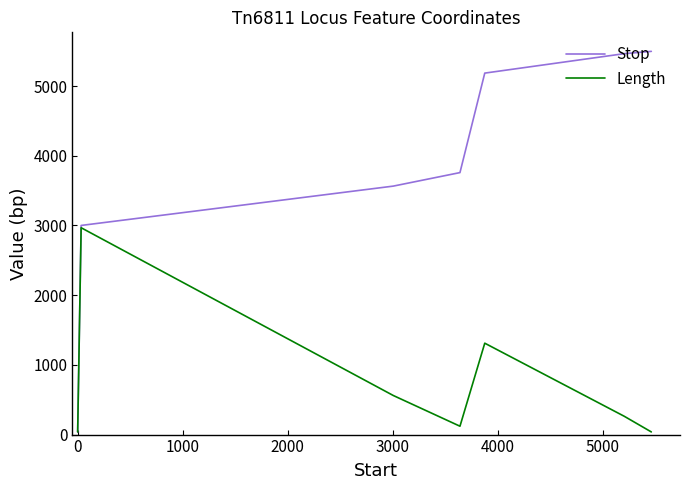

List the series in order of their overall mean, lowest first.

Length, Stop